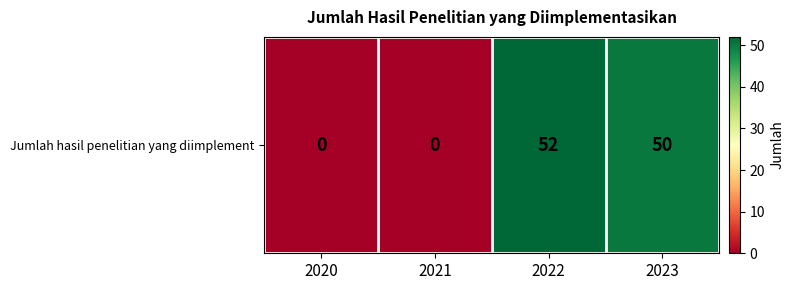

How many positive values are there?

2